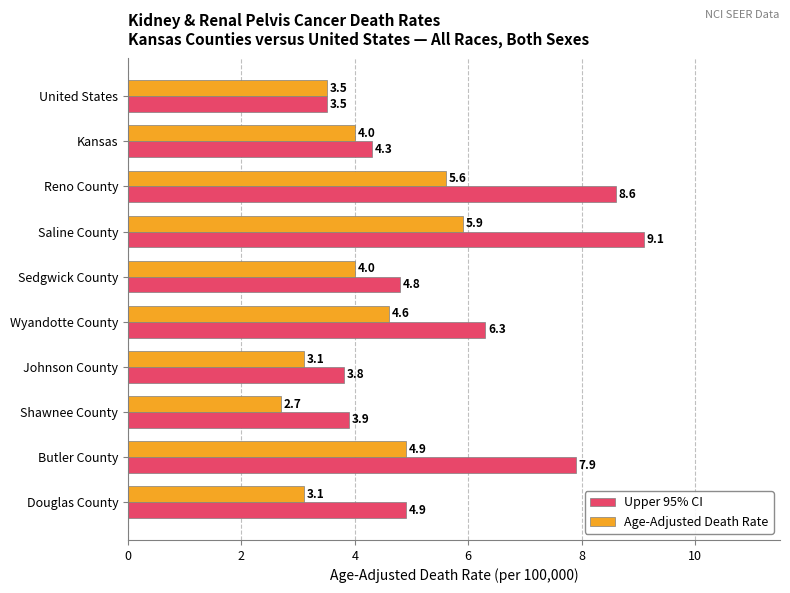

What is the smallest value displayed?

2.7